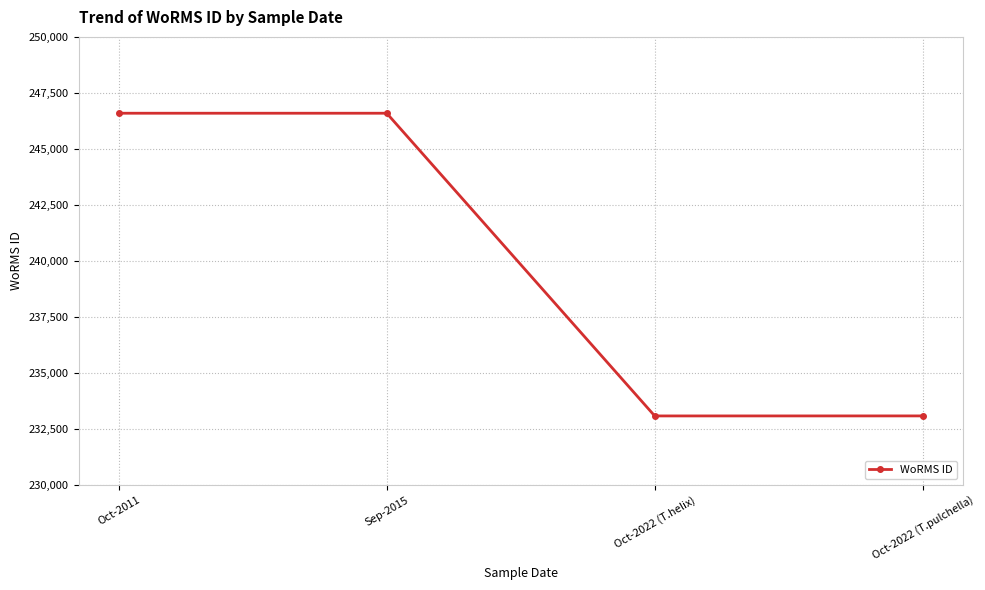

What is the difference between the second highest and minimum values?

13510